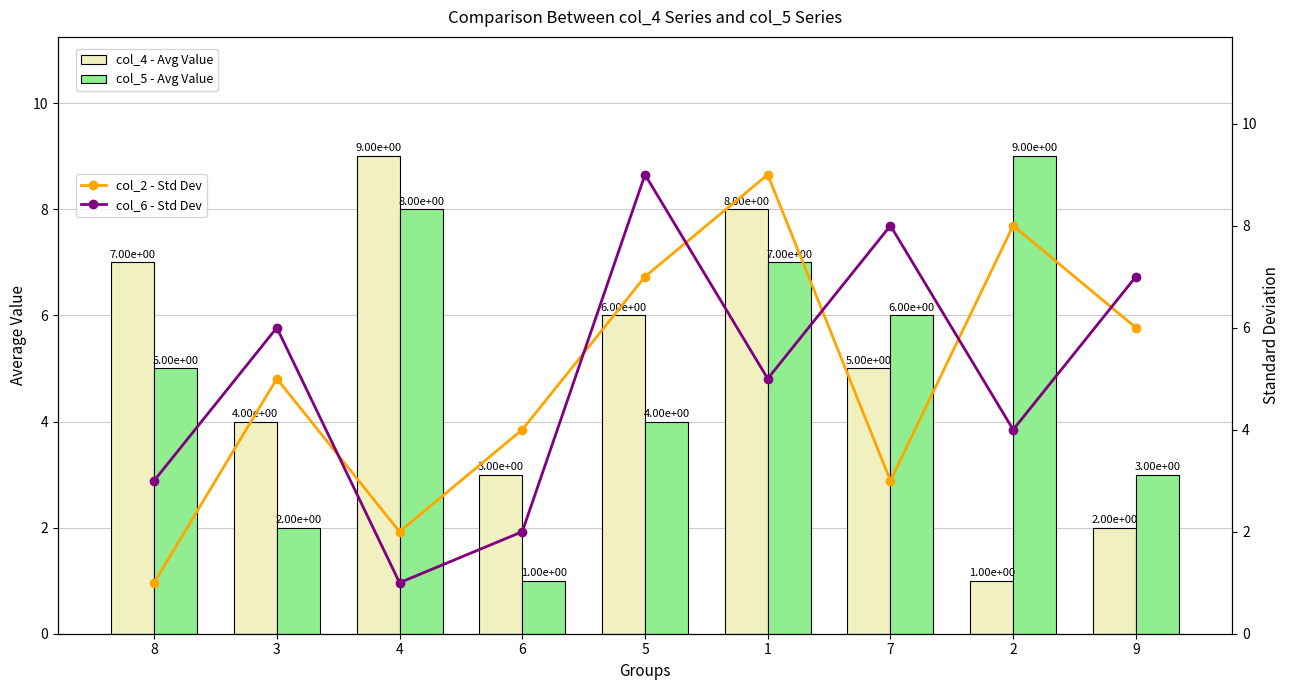

Is the value of col_5 - Avg Value at 6 greater than the value of col_4 - Avg Value at 6?

No